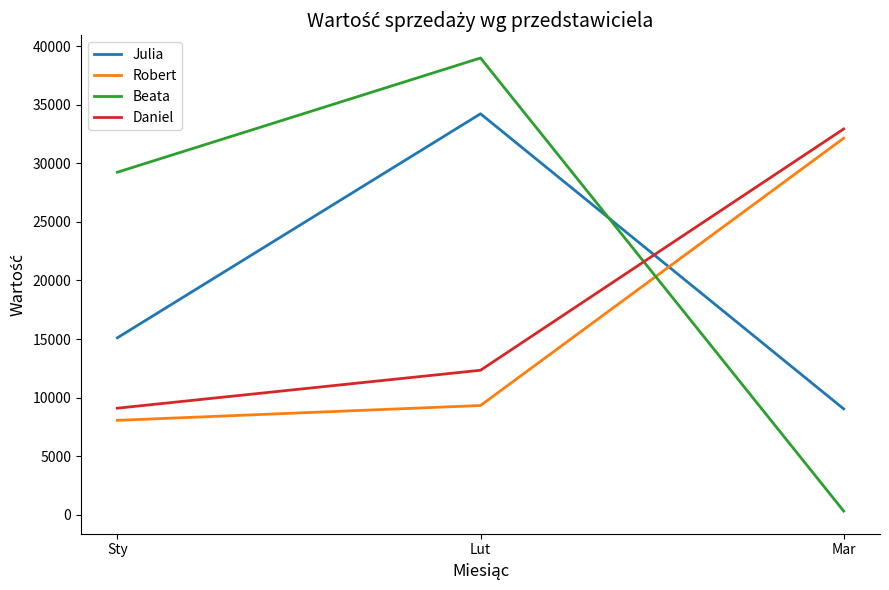

What is the difference between the maximum and second lowest values in the Julia series?

19129